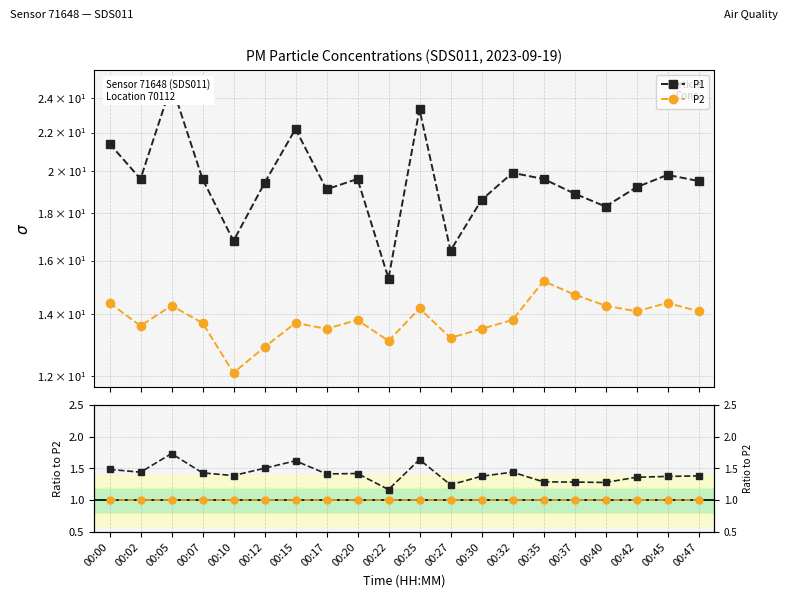

True or false: P1 and P2 cross at least once.

False